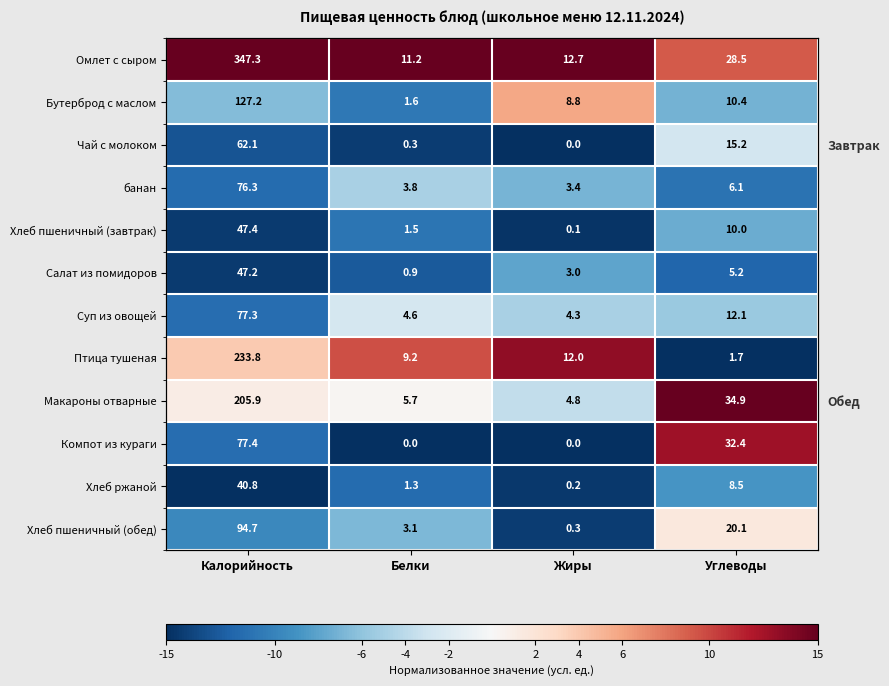

Rank the categories by Бутерброд с маслом value from lowest to highest.

Белки, Углеводы, Калорийность, Жиры